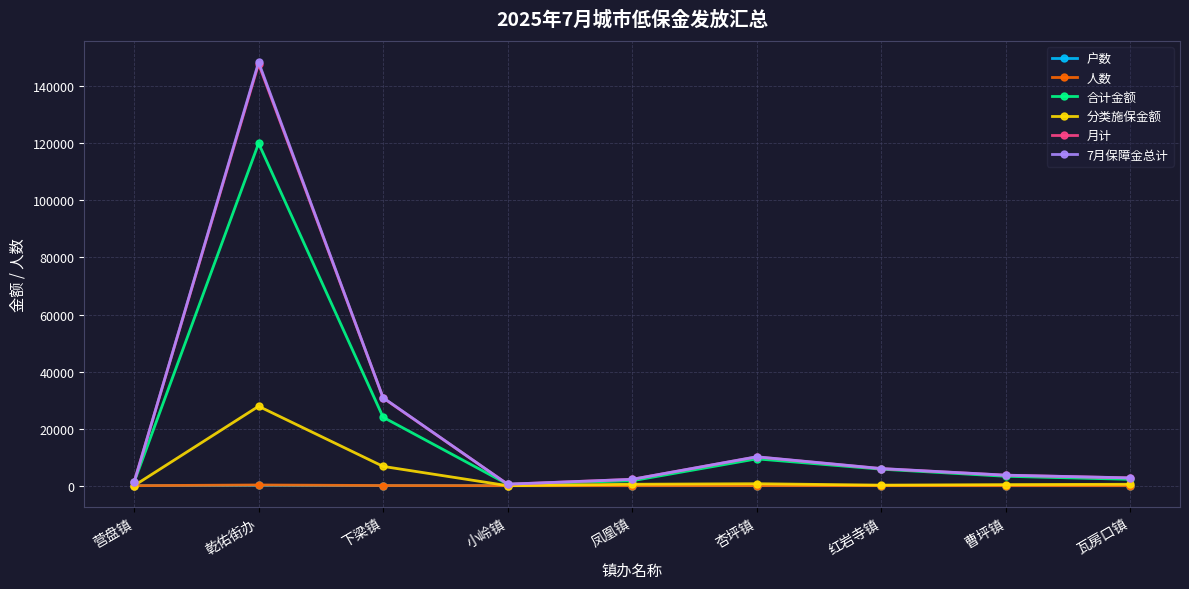

Is it true that 合计金额 equals 9403 at 杏坪镇?

True